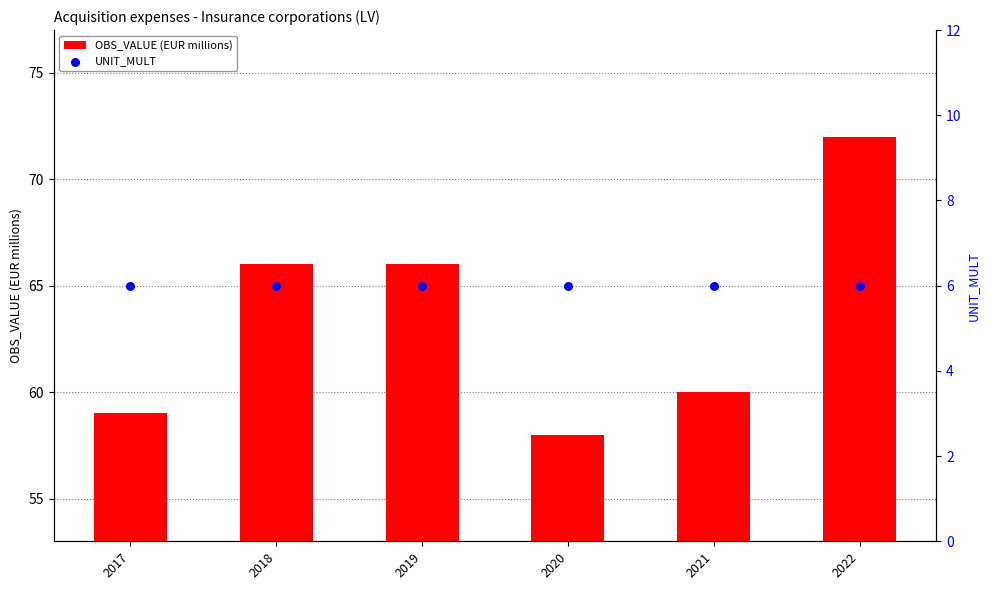

Which series has the largest Y range (max minus min)?

OBS_VALUE (EUR millions)